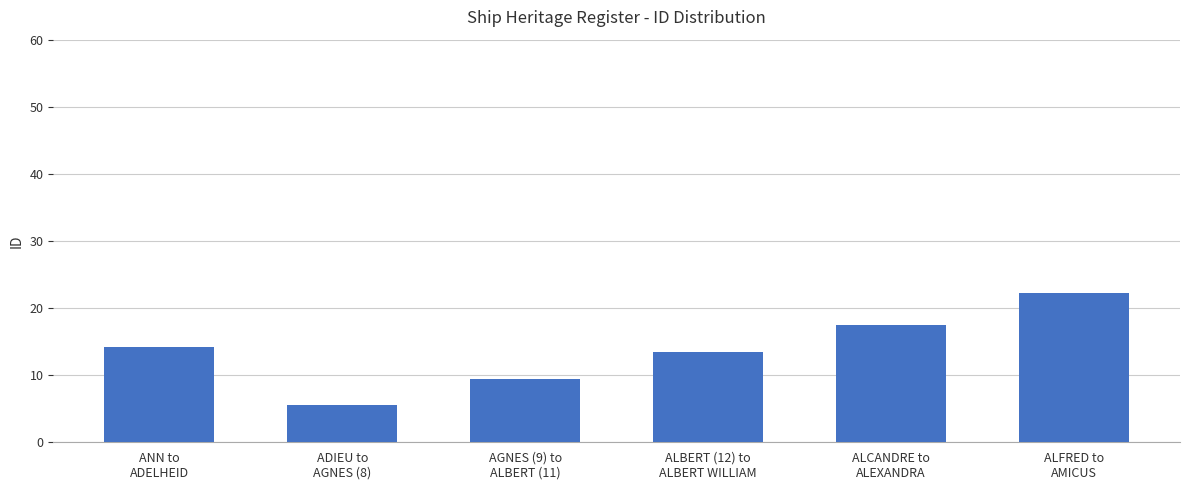

Does the chart contain stacked bars?

No